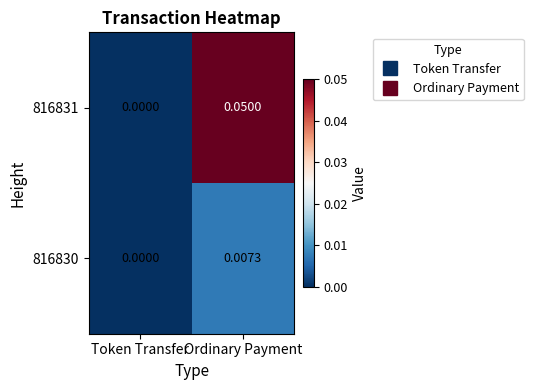

Is the value of 816831 at Token Transfer greater than the value of 816830 at Ordinary Payment?

No